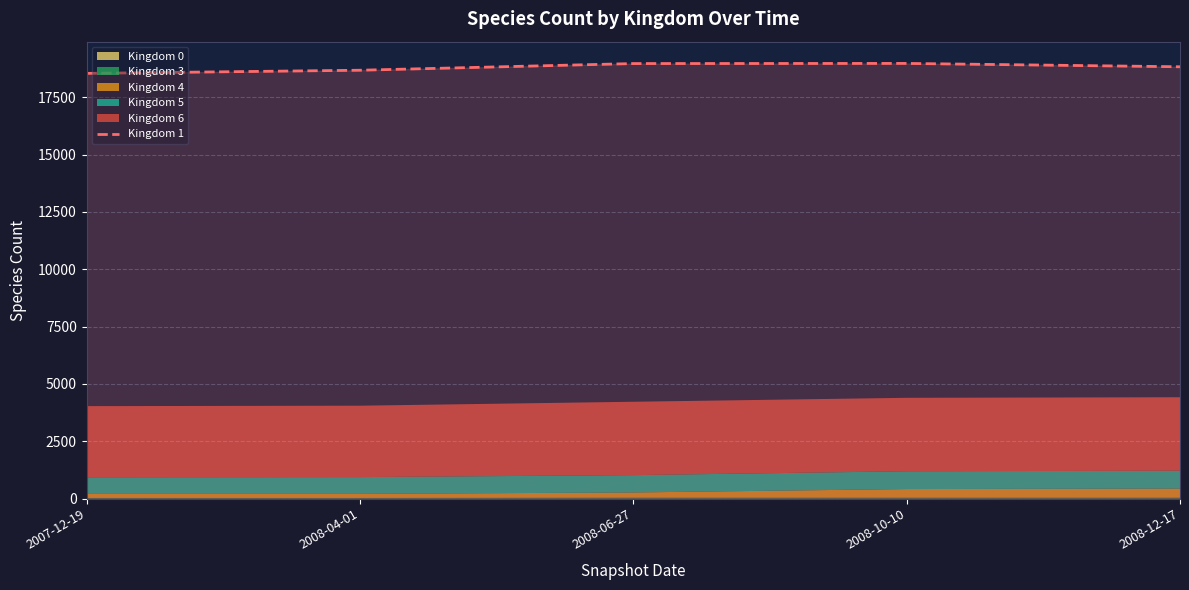

At which category does the chart reach its peak across all series?

2008-10-10